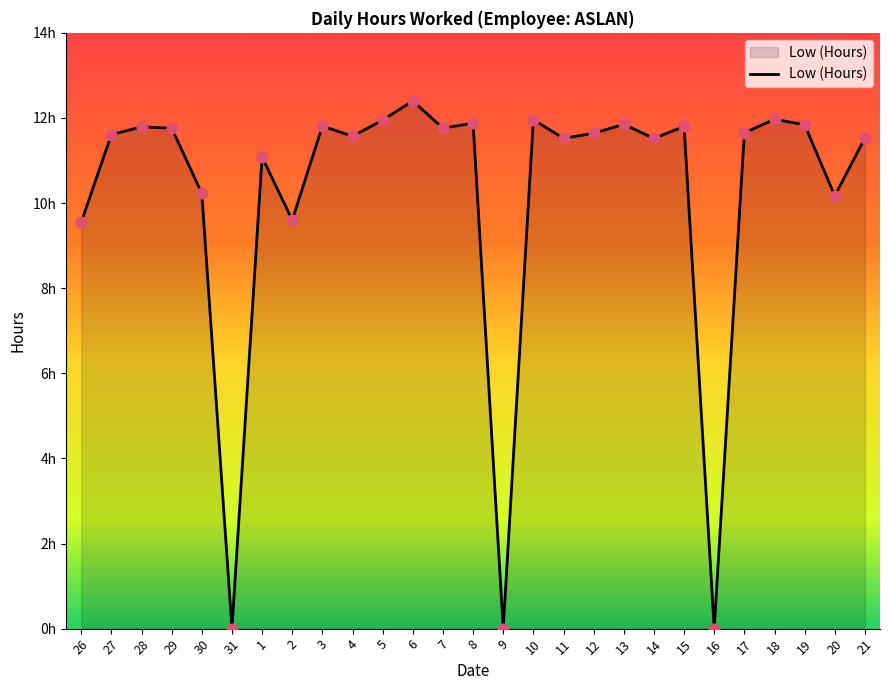

Is this an area chart (filled region under the line)?

Yes